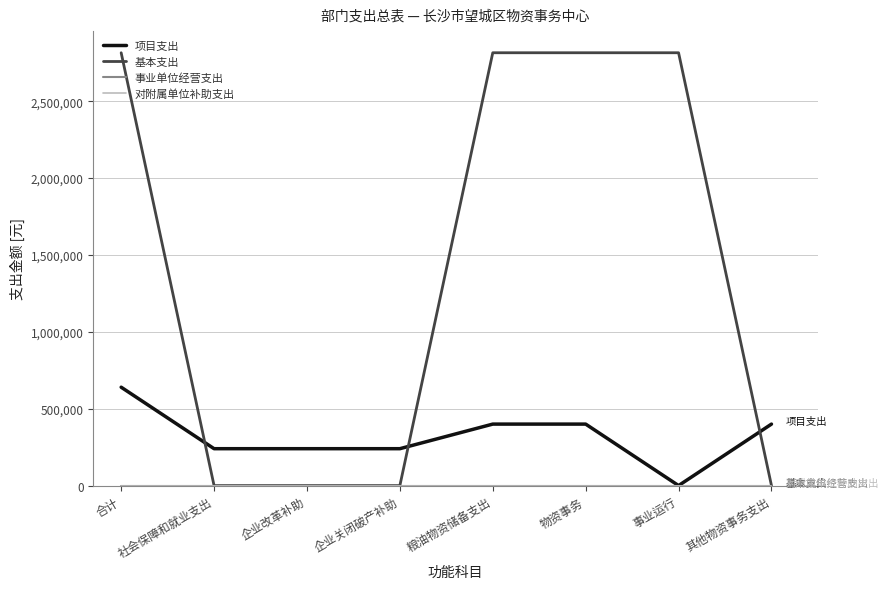

True or false: 基本支出 has more than 2 interior local peaks.

False